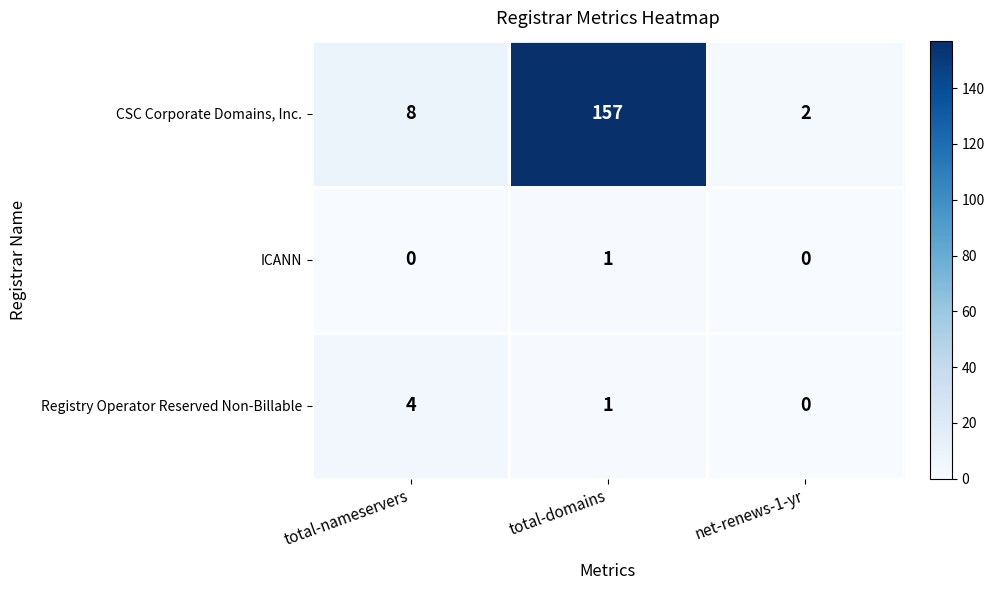

Rank the series by their maximum value, from lowest to highest.

ICANN, Registry Operator Reserved Non-Billable, CSC Corporate Domains, Inc.